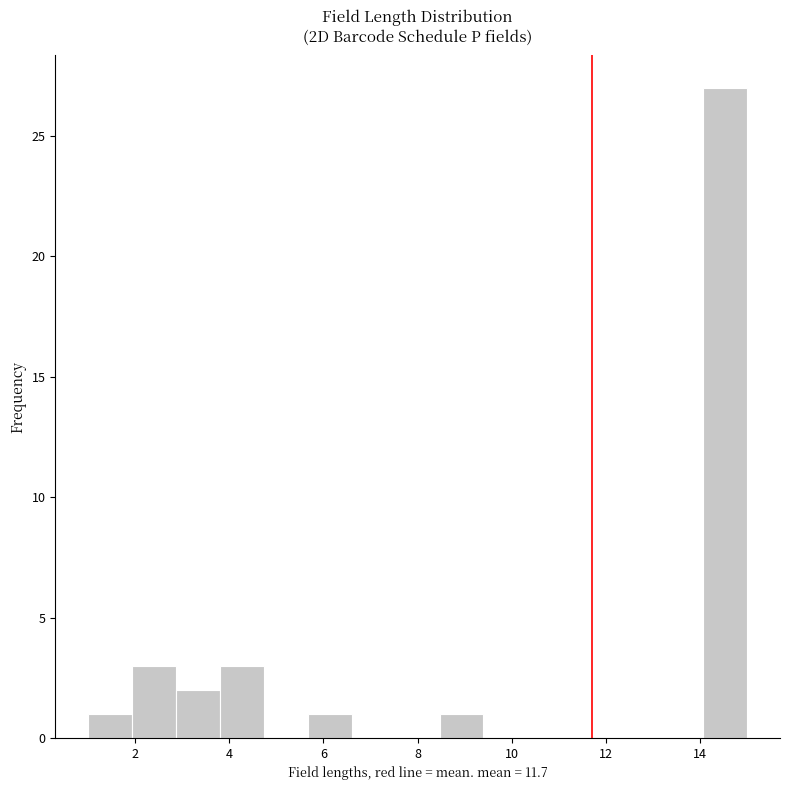

Reading left to right, transcribe this chart: for each bar, give the range it covers on the x-axis and its height. Neither the bar edges nor the heights are printed on the chart, so give them approximately, as read against the axes.

1.0 to 2.0: 1
2.0 to 2.8: 3
2.8 to 3.8: 2
3.8 to 4.8: 3
4.8 to 5.6: 0
5.6 to 6.6: 1
6.6 to 7.6: 0
7.6 to 8.4: 0
8.4 to 9.4: 1
9.4 to 10.4: 0
10.4 to 11.2: 0
11.2 to 12.2: 0
12.2 to 13.2: 0
13.2 to 14.0: 0
14.0 to 15.0: 27